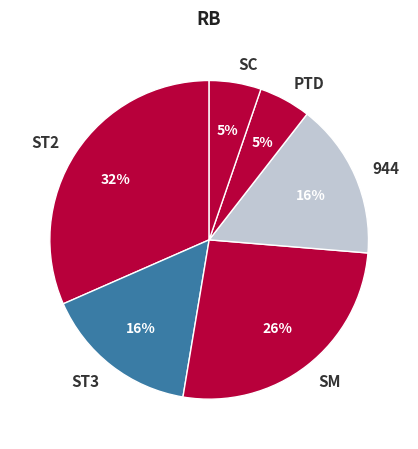

Between ST3 and SM, which is larger?

SM